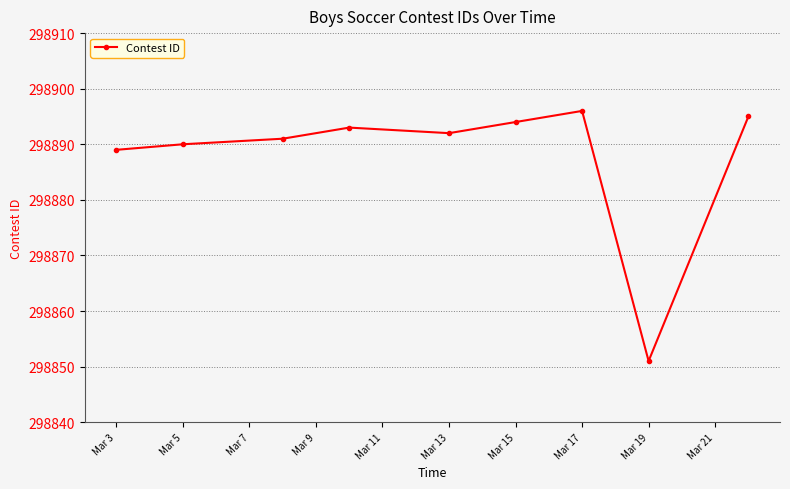

True or false: the data has more than 0 interior local peaks.

True